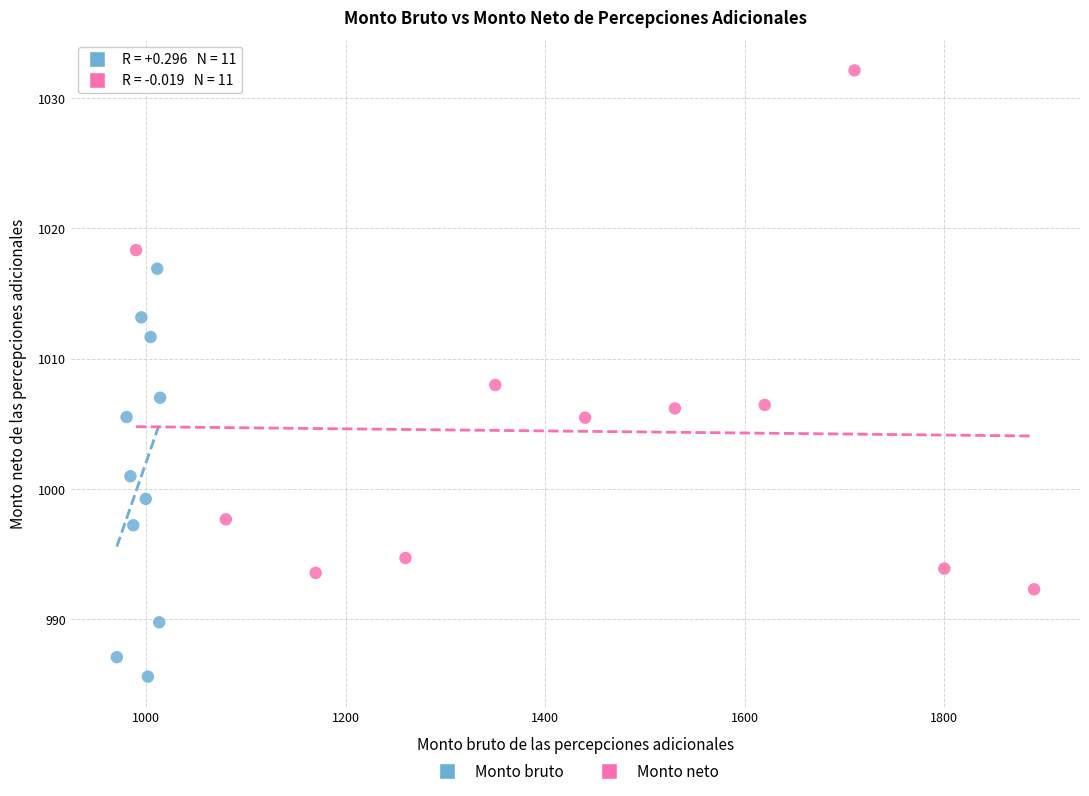

What are all the series names shown in the legend?

Monto bruto, Monto neto